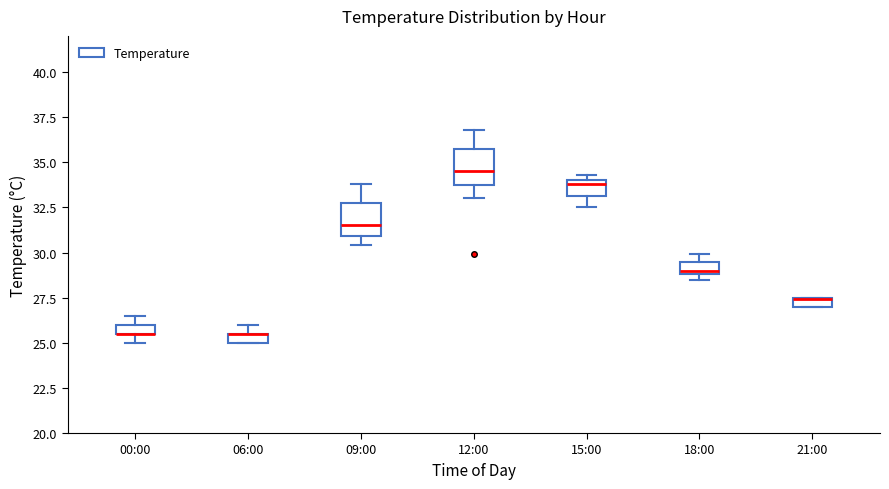

Where is the lower edge of the box for 21:00 on the y-axis? The values are not printed on the chart, so give them approximately, as read against the axis.

27.0